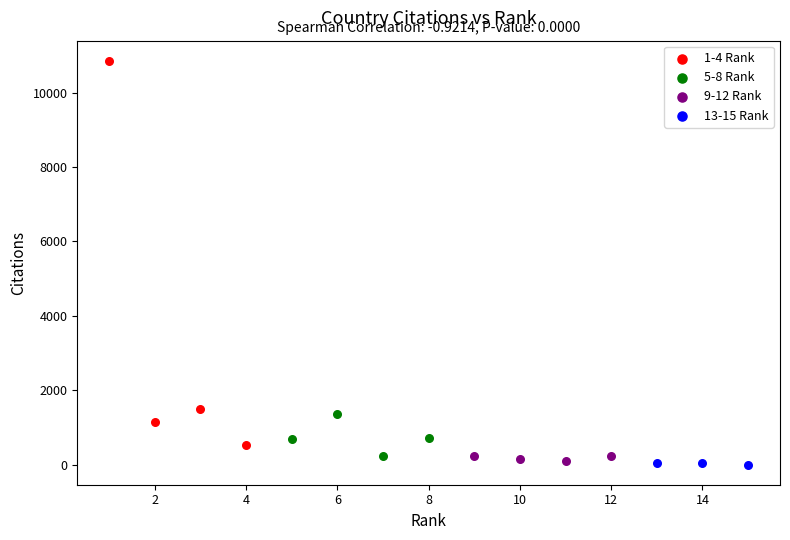

Which series has the widest spread of Y values?

1-4 Rank